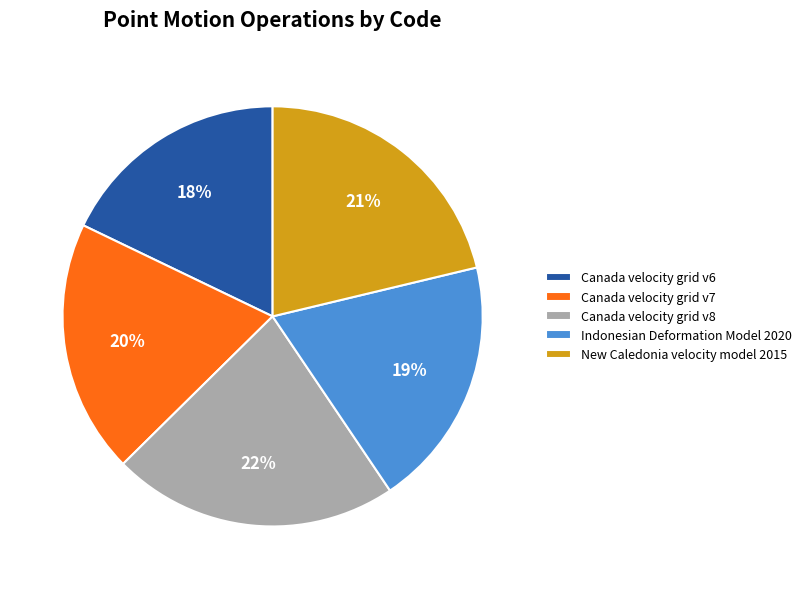

True or false: Canada velocity grid v8 accounts for 22% of the total.

True